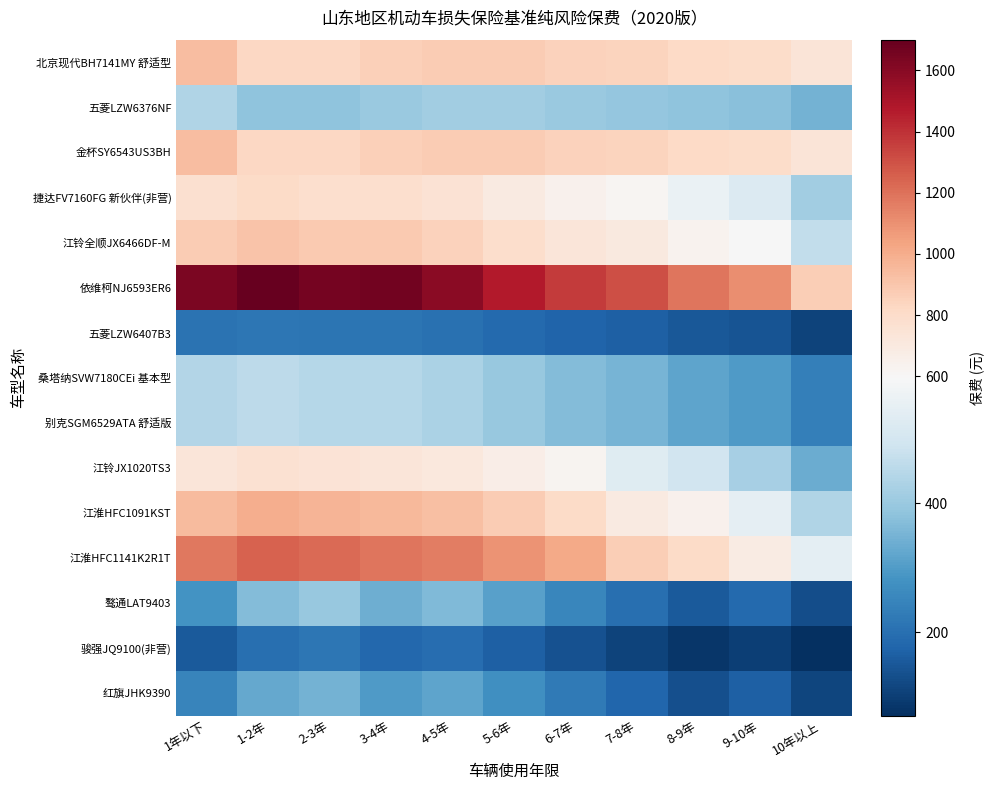

At how many categories does at least one series exceed 638?

11